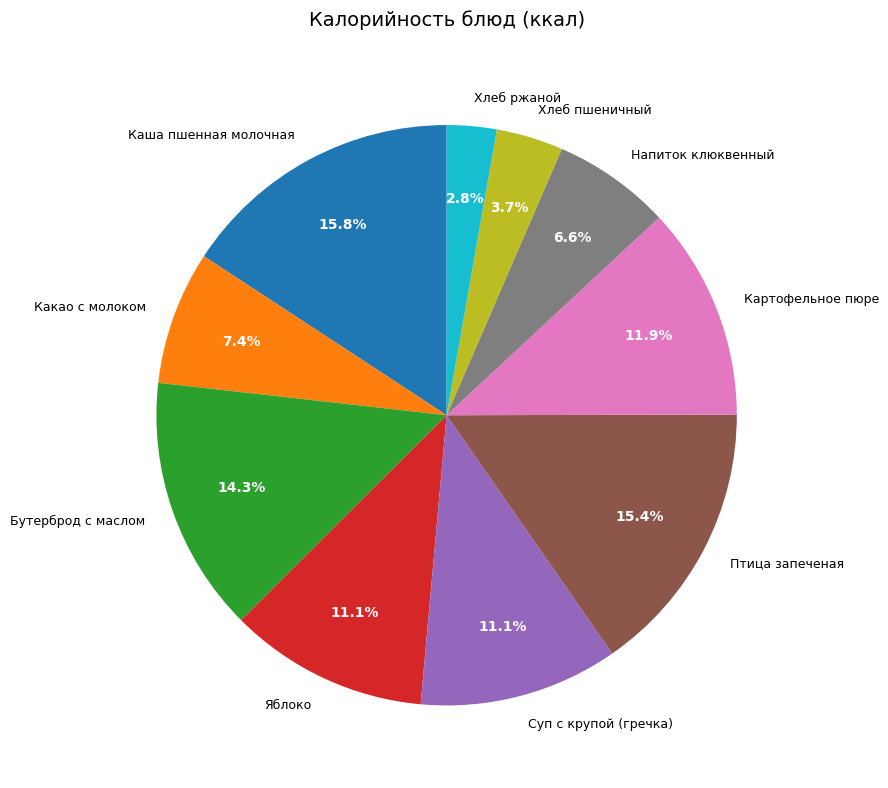

How many segments does this pie chart have?

10